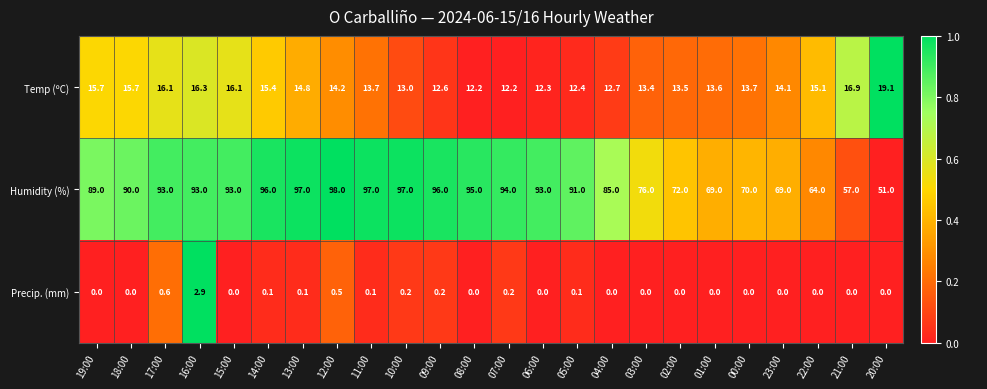

What is the highest value of the Humidity (%) series?

98.0